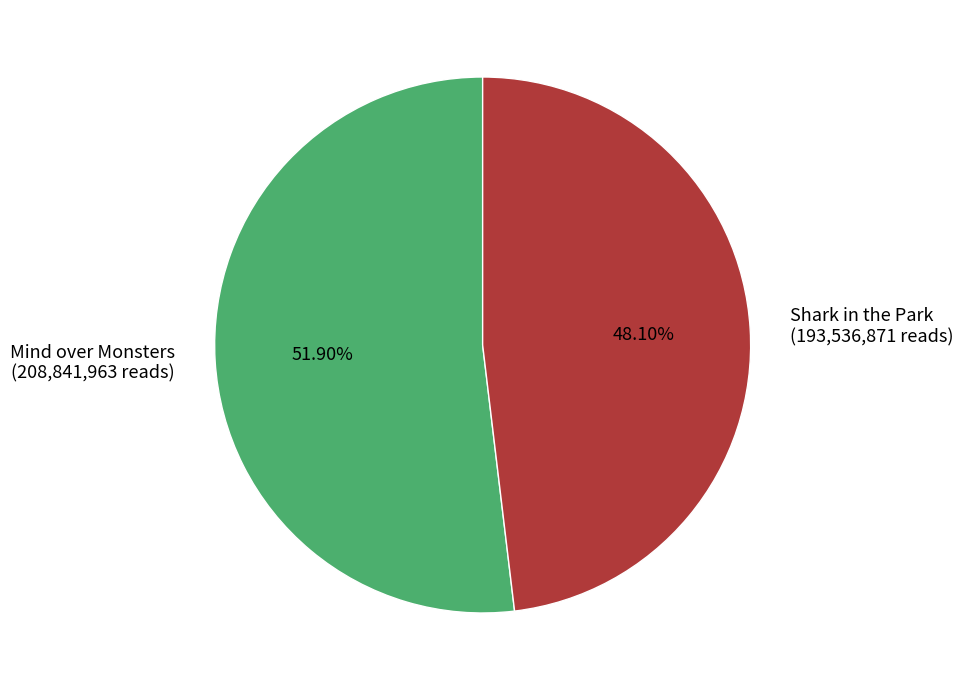

To the nearest percent, what is the combined percentage of Shark in the Park and Mind over Monsters?

100%